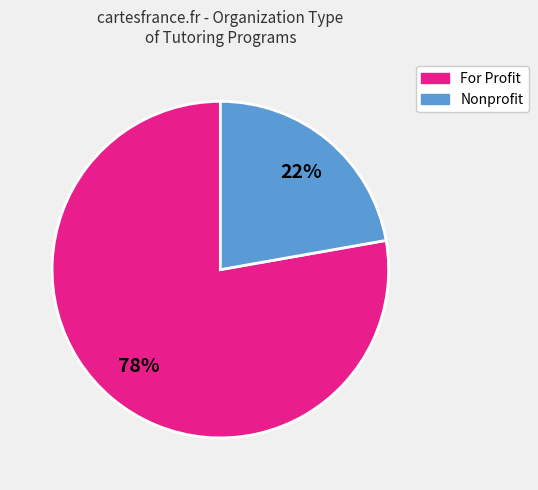

Is there any slice that represents more than half of the pie?

Yes